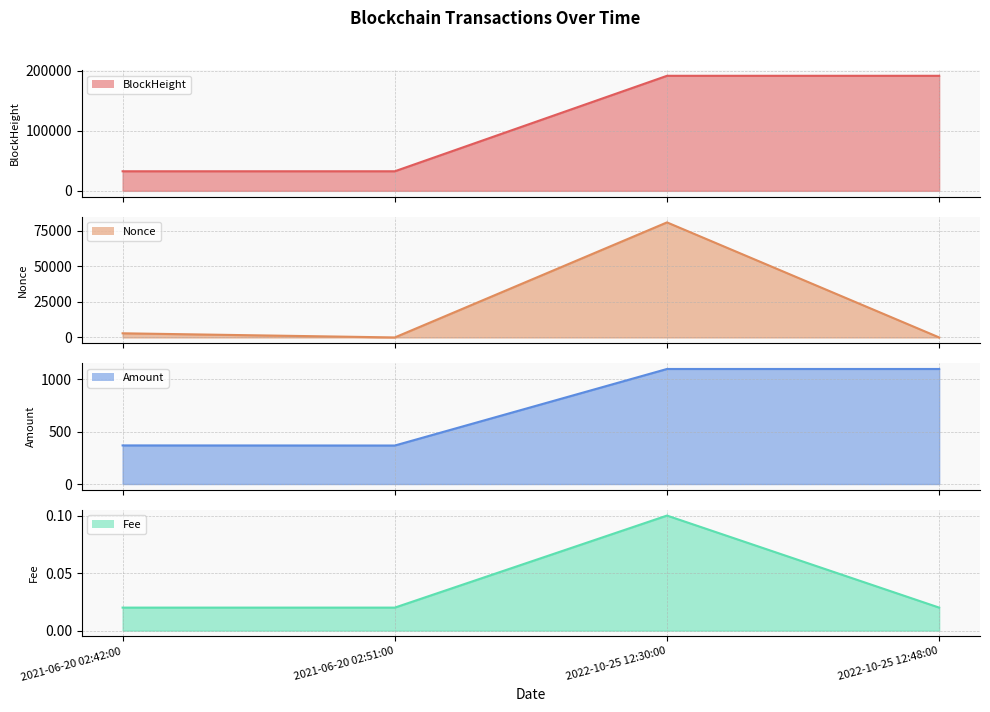

True or false: Amount line and BlockHeight line cross at least once.

False